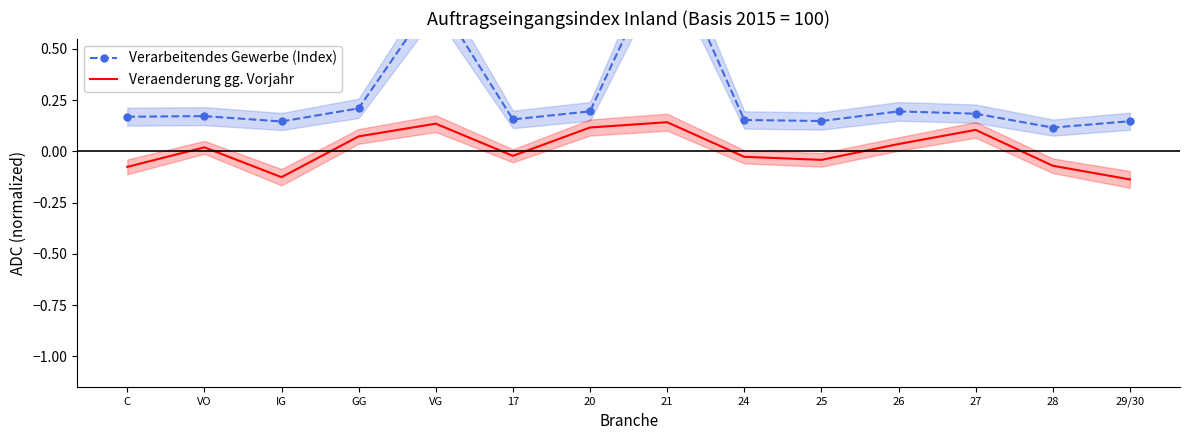

What value does the Verarbeitendes Gewerbe (Index) series have at 28?

0.1